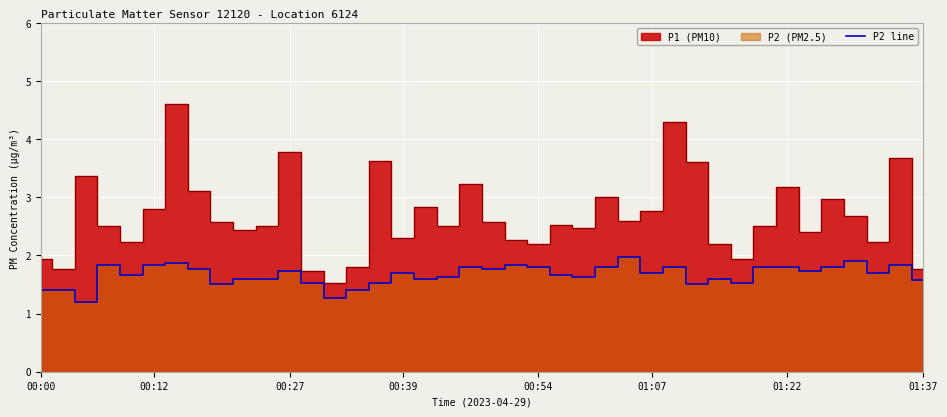

The value of P2 line at 00:27 is 2.9. True or false?

False